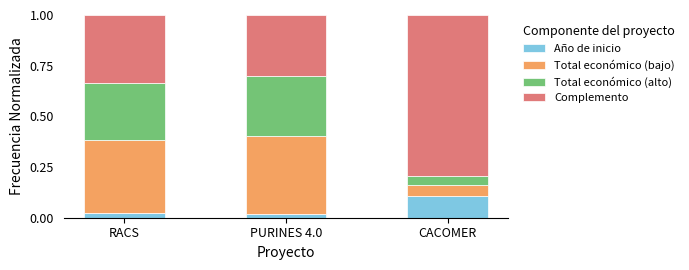

What is the total value across all series at CACOMER?

1.0